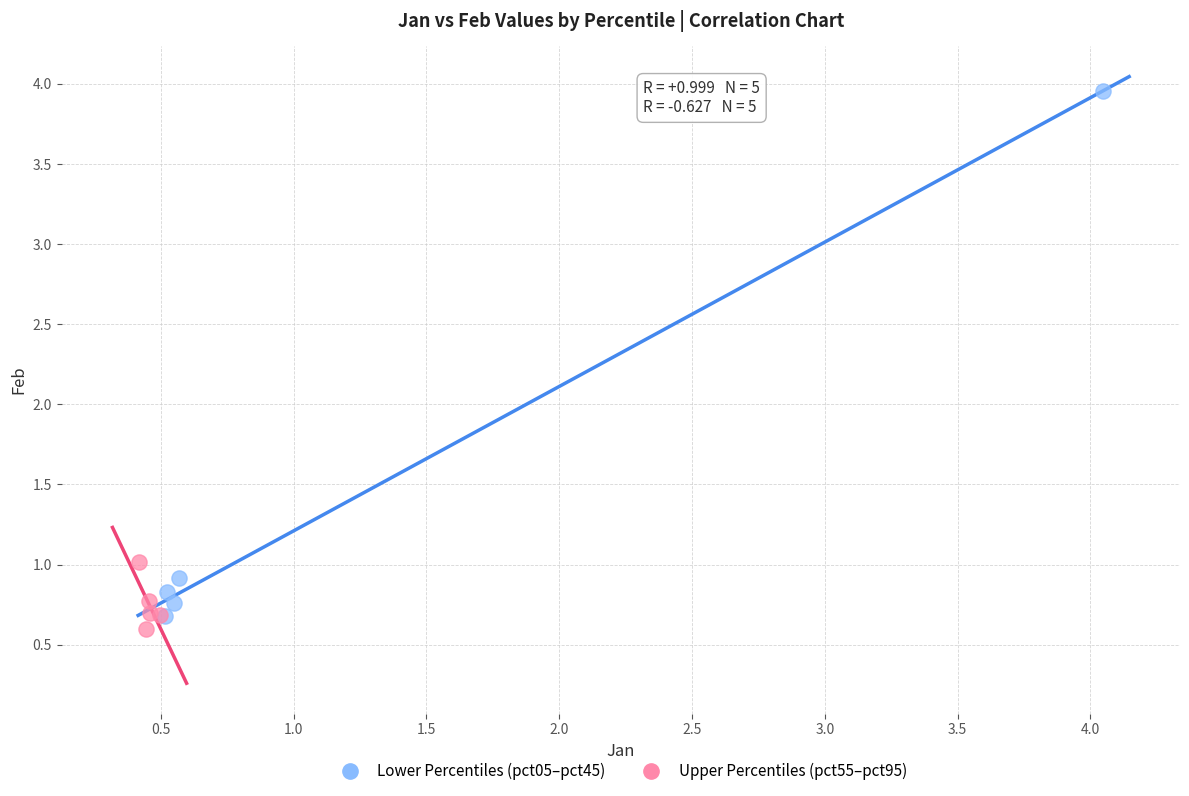

Which series contains the highest Y value?

Lower Percentiles (pct05–pct45)